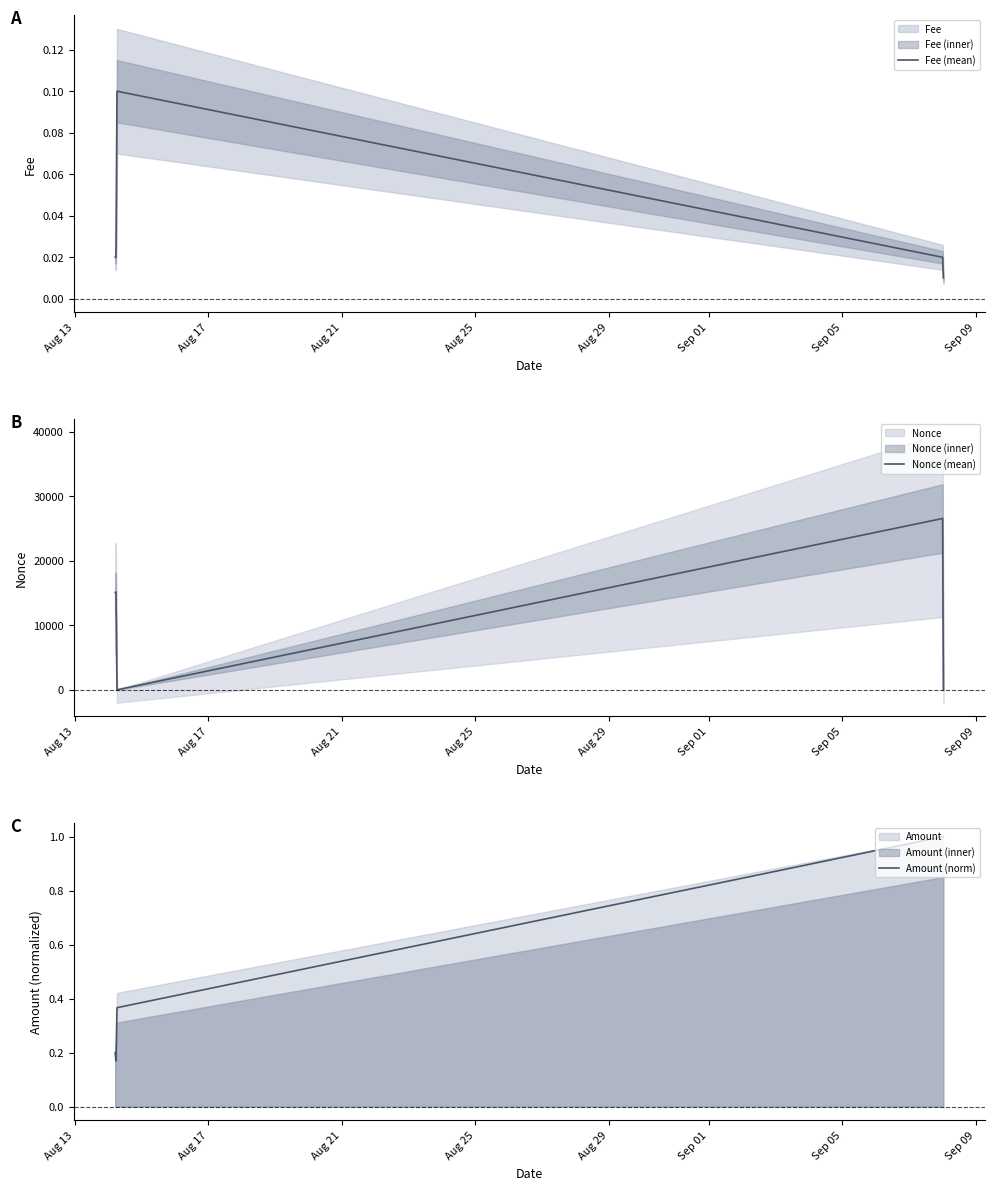

How many data points does each series have?

5